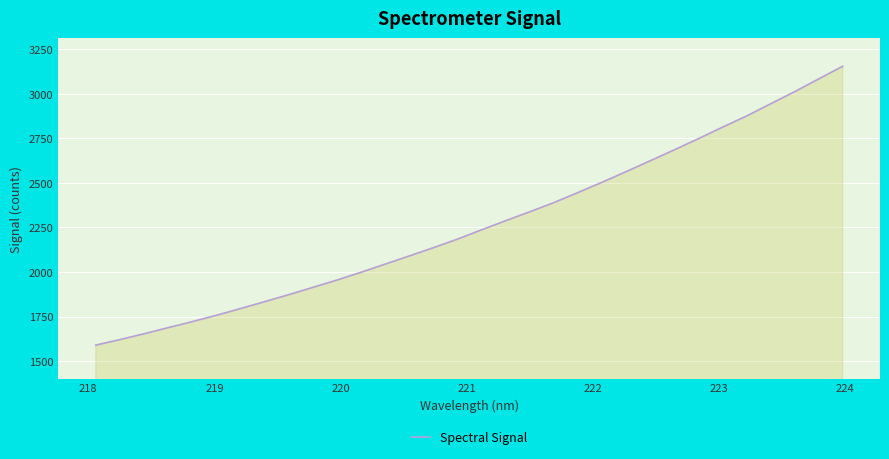

What is the smallest value displayed?

1589.3